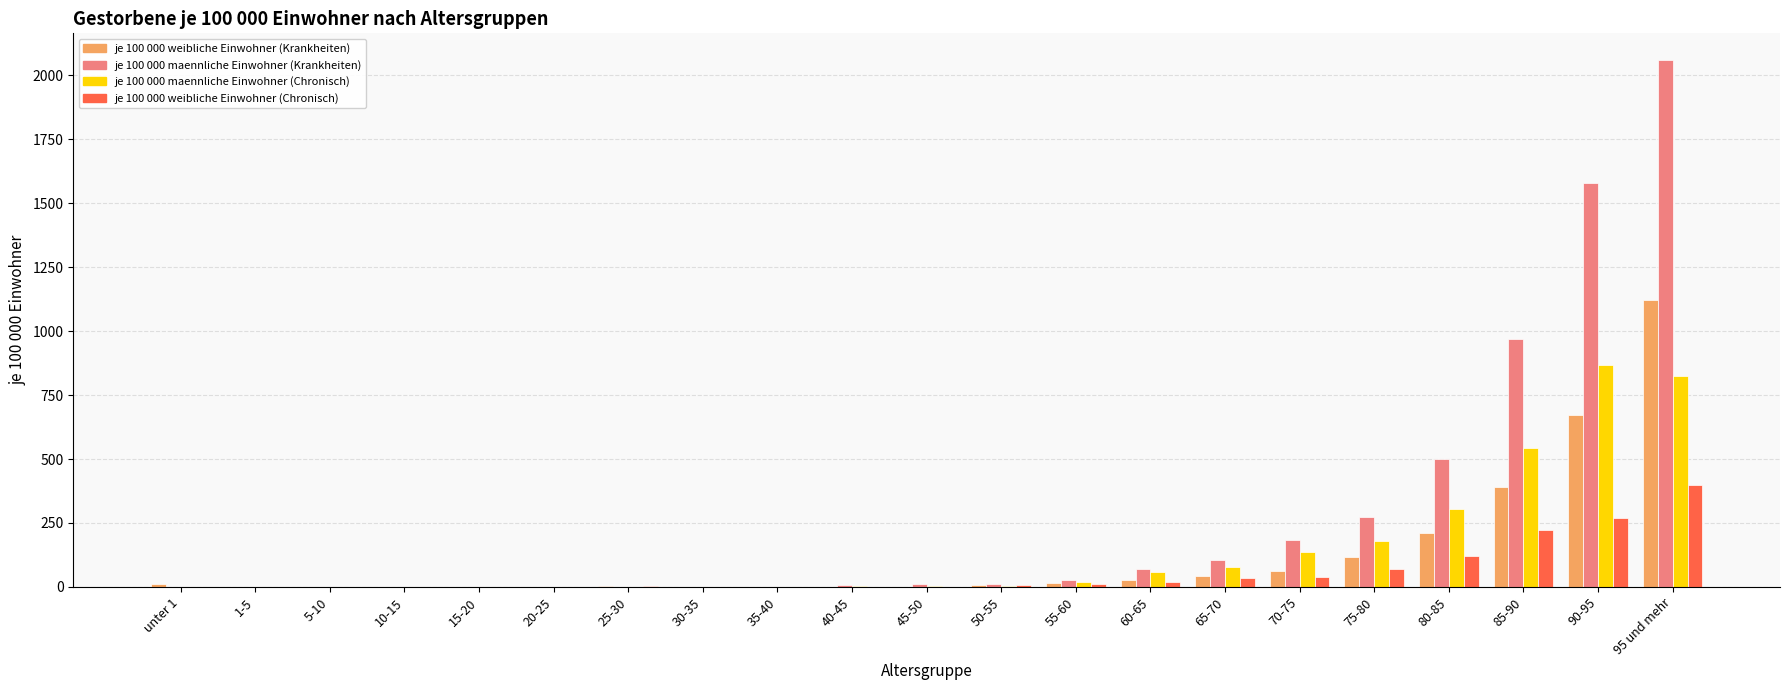

At which label is je 100 000 maennliche Einwohner (Krankheiten) closest to 1030?

85-90